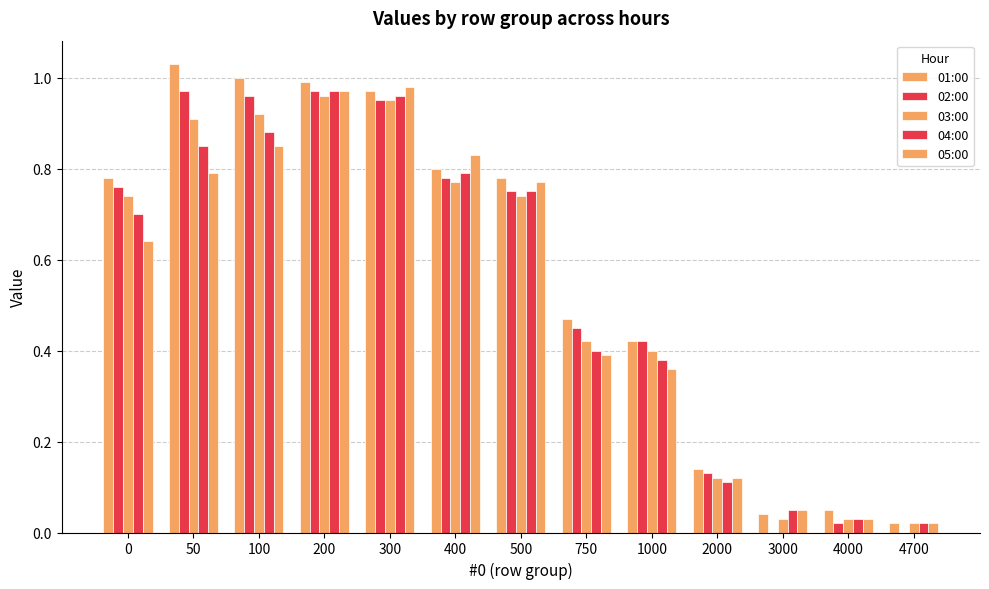

What is the sum of the 01:00 values at 4700 and 500?

0.8